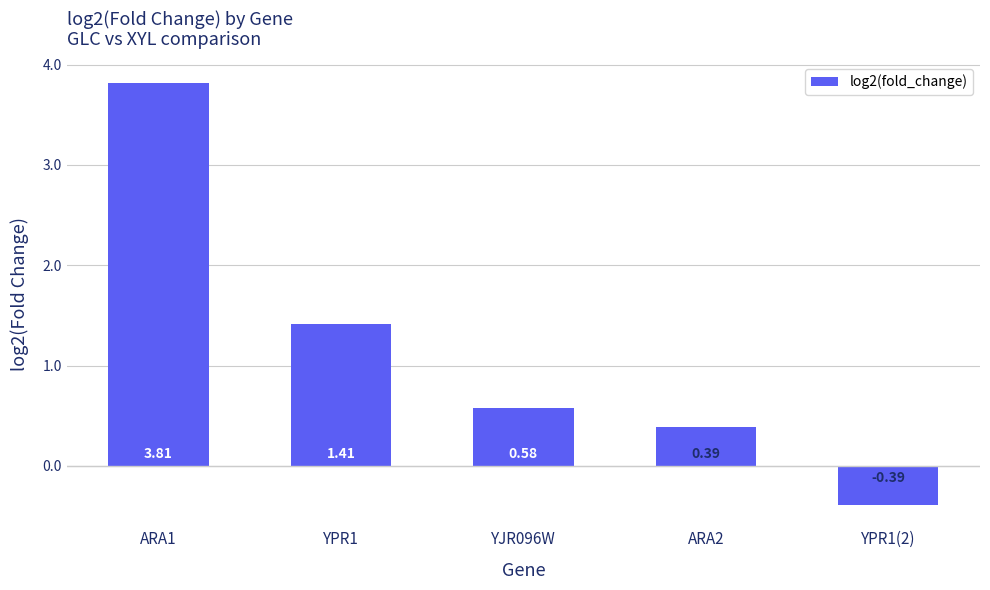

What is the label of the 4th bar from the right?

YPR1